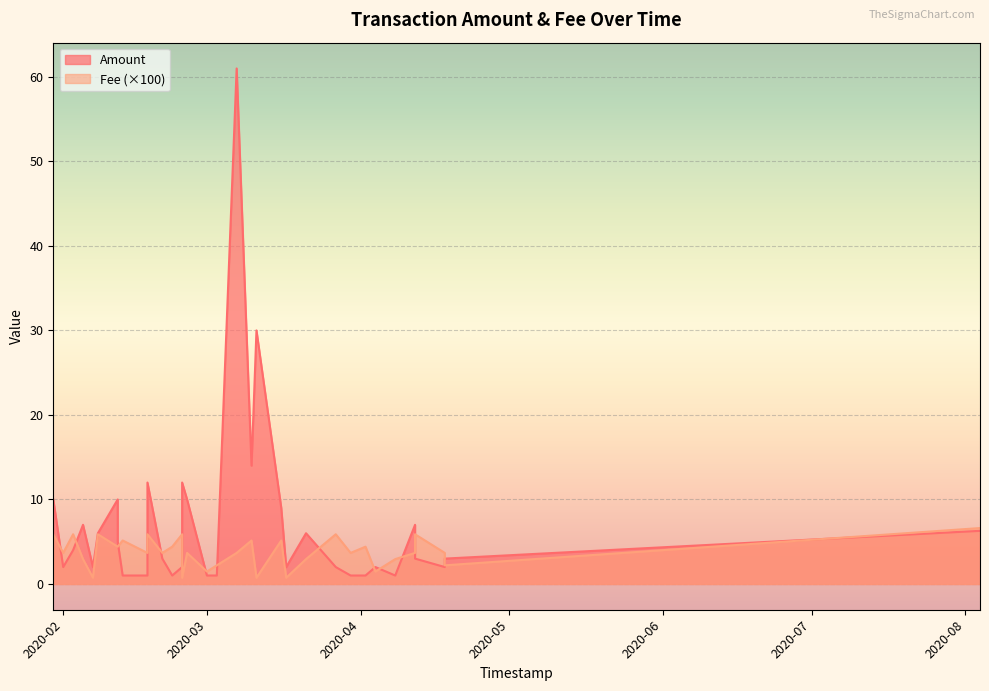

List the labels in order of Fee value, smallest first.

2020-03-17, 2020-03-11, 2020-02-25, 2020-02-07, 2020-04-04, 2020-03-01, 2020-04-18, 2020-03-03, 2020-04-08, 2020-03-21, 2020-02-05, 2020-04-18, 2020-04-12, 2020-03-30, 2020-03-07, 2020-02-26, 2020-02-21, 2020-02-18, 2020-02-01, 2020-04-02, 2020-04-02, 2020-02-23, 2020-02-12, 2020-02-12, 2020-03-16, 2020-03-10, 2020-02-13, 2020-04-12, 2020-03-27, 2020-02-25, 2020-02-18, 2020-02-08, 2020-02-03, 2020-01-30, 2020-08-04